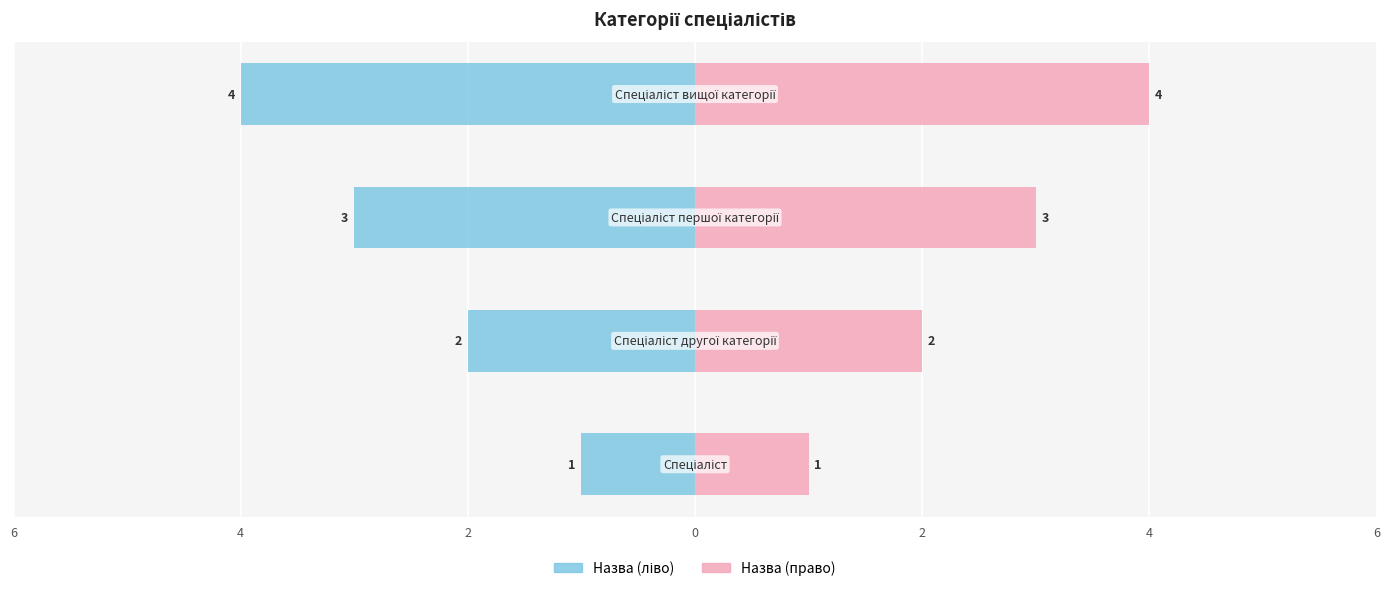

How many data points in Ідентифікатор (право) are above 3?

1